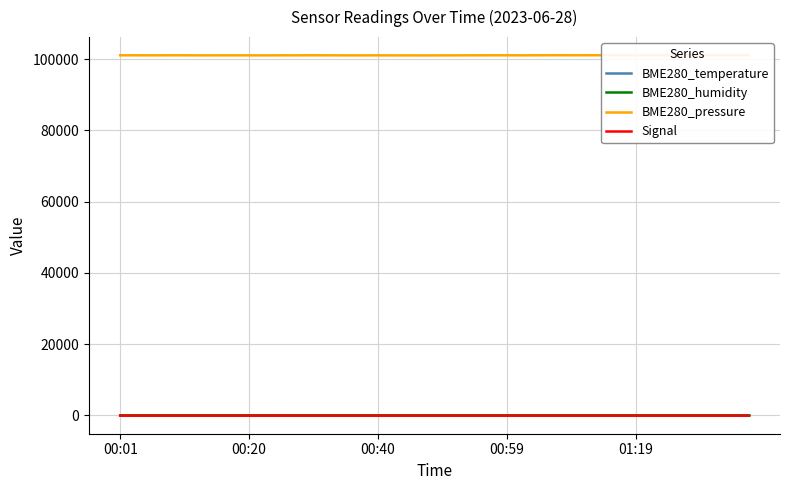

What is the sum of all BME280_temperature values?

510.8